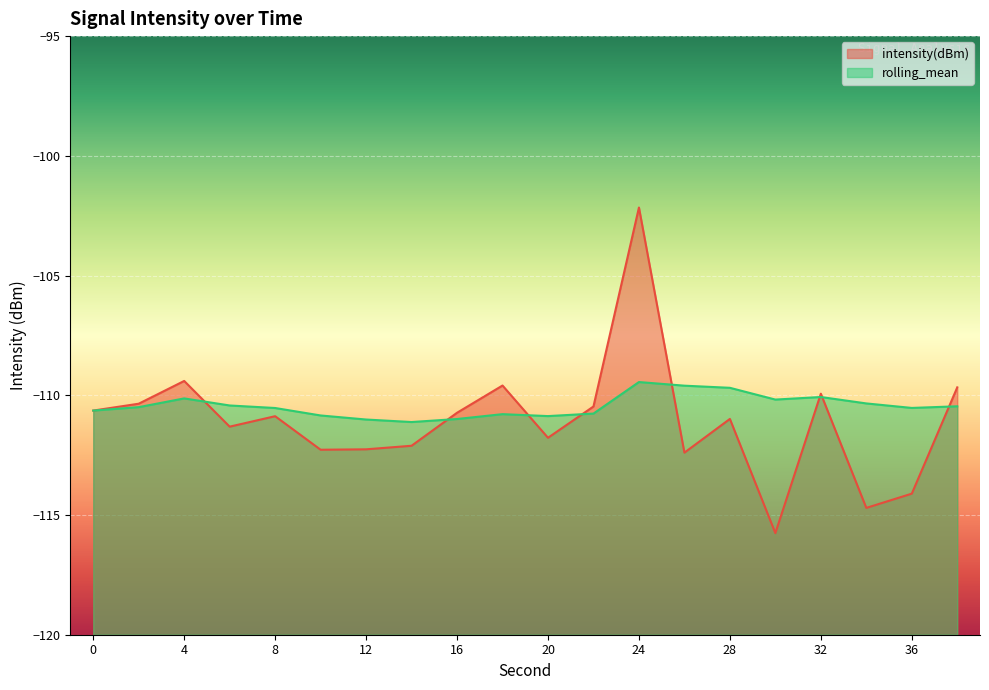

Reading right to left, what are all the values shown in this chart?

intensity(dBm): -109.7	-114.1	-114.7	-109.9	-115.8	-111.0	-112.4	-102.2	-110.5	-111.8	-109.6	-110.7	-112.1	-112.3	-112.3	-110.9	-111.3	-109.4	-110.4	-110.6
rolling_mean: -110.5	-110.5	-110.3	-110.1	-110.2	-109.7	-109.6	-109.4	-110.8	-110.9	-110.8	-111.0	-111.1	-111.0	-110.8	-110.5	-110.4	-110.1	-110.5	-110.6